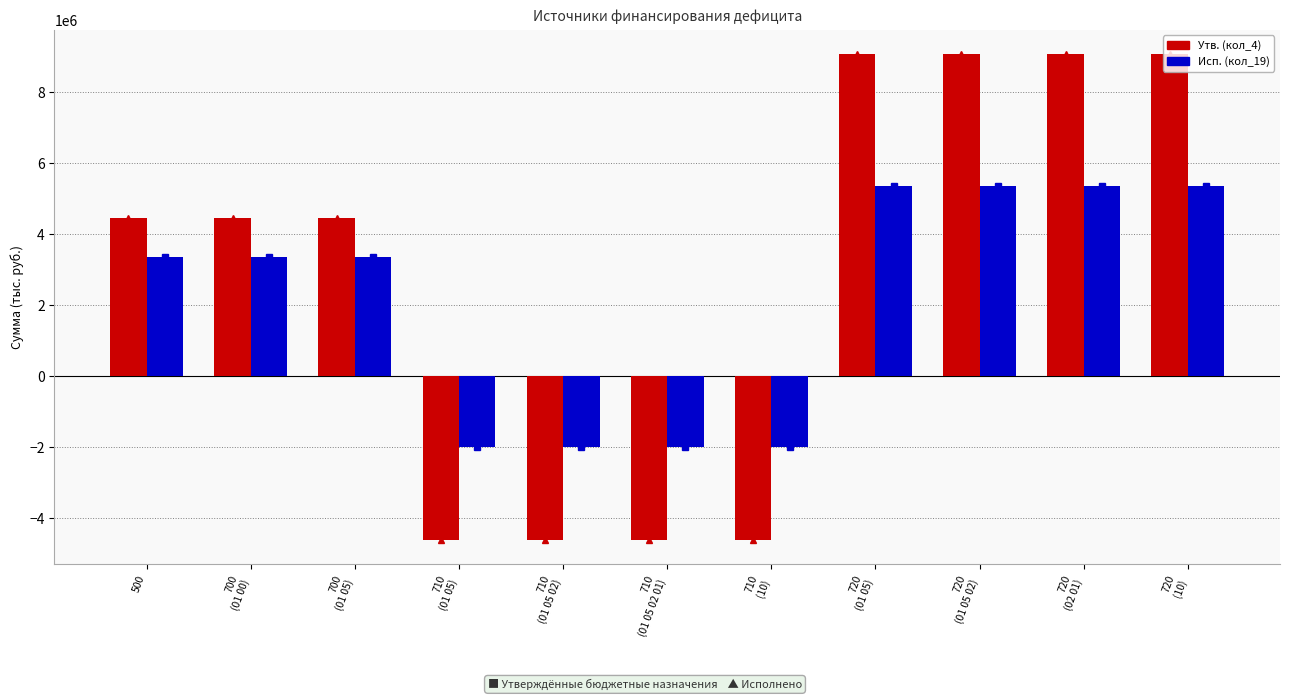

Rank the series by their average value, from lowest to highest.

Исп. (кол_19), Утв. (кол_4)